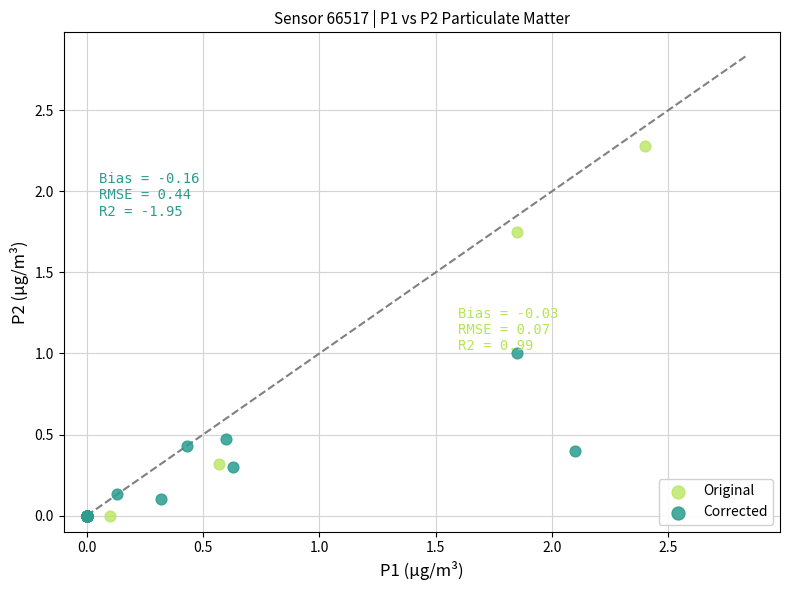

Which series has the widest spread of Y values?

Original